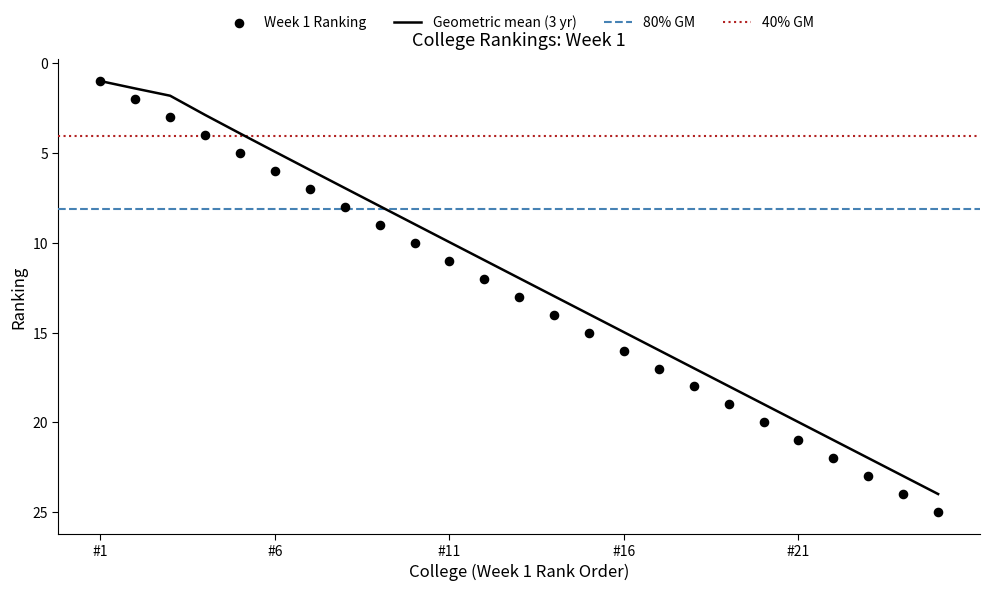

What is the highest value of the Geometric mean (3 yr) series?

24.0